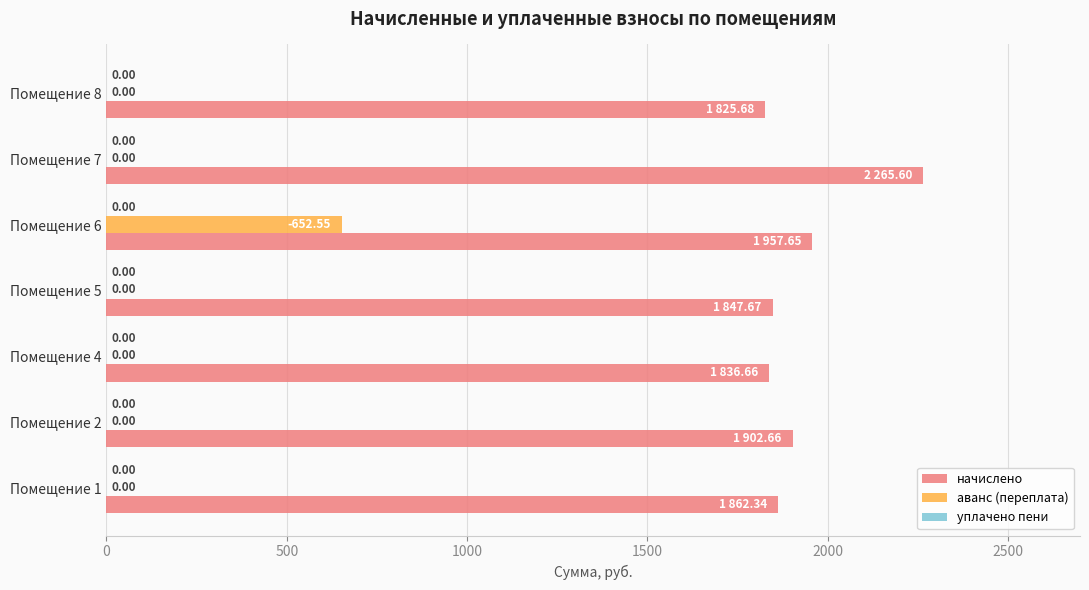

At which category is the sum across all series the highest?

Помещение 6